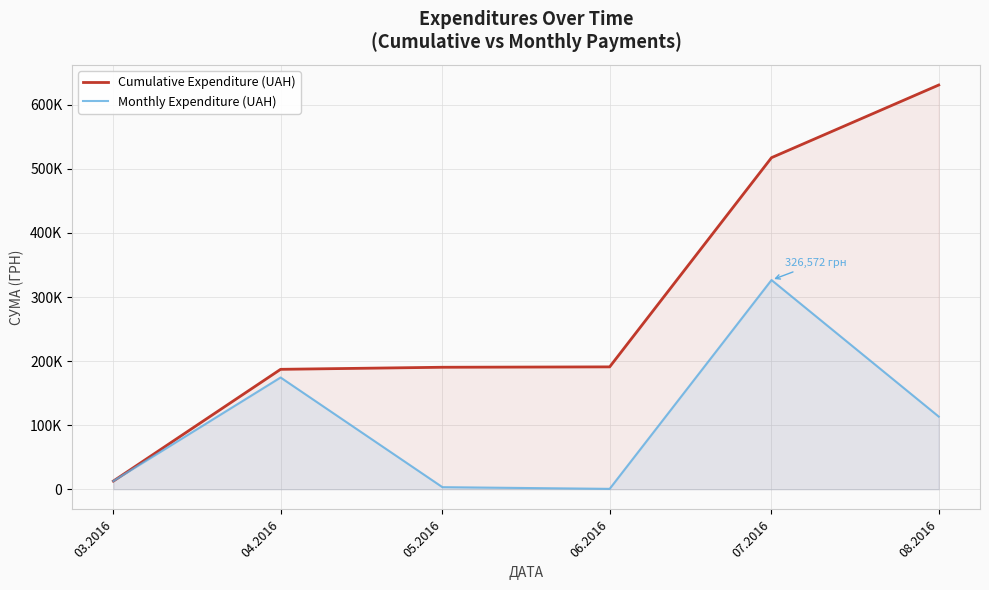

Rank the series at 03.2016 from lowest to highest value.

Cumulative Expenditure (UAH), Monthly Expenditure (UAH)